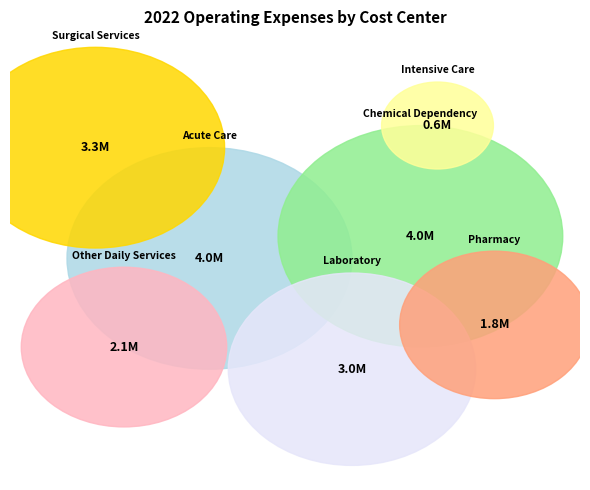

Count the number of slices in the pie.

7